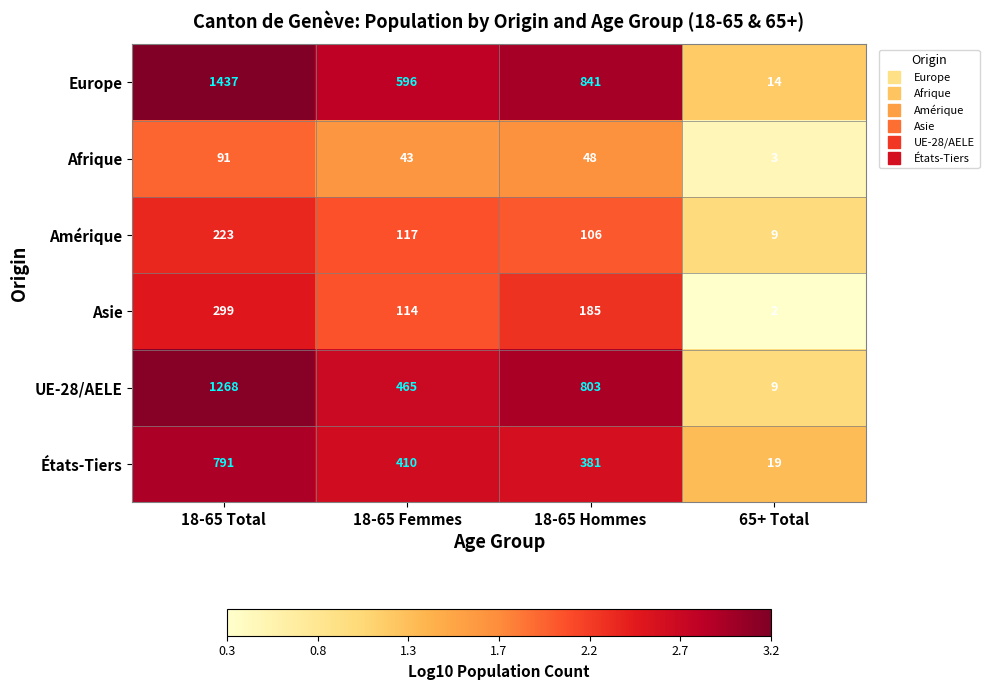

Rank the categories by Afrique value from highest to lowest.

18-65 Total, 18-65 Hommes, 18-65 Femmes, 65+ Total